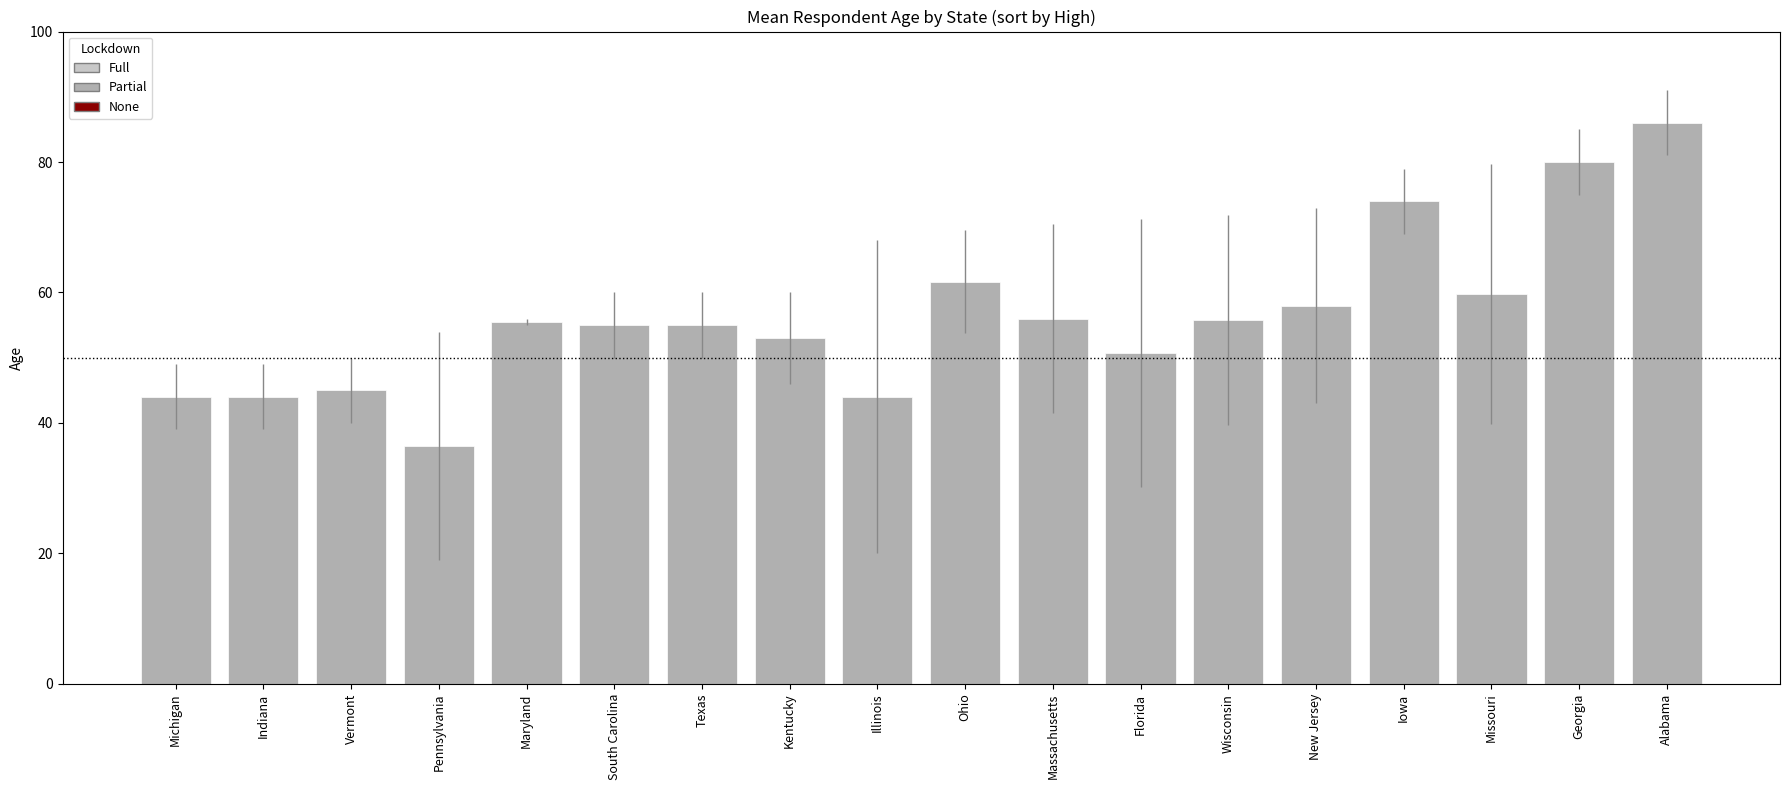

What is the sum of the values at Wisconsin and Iowa?

129.8